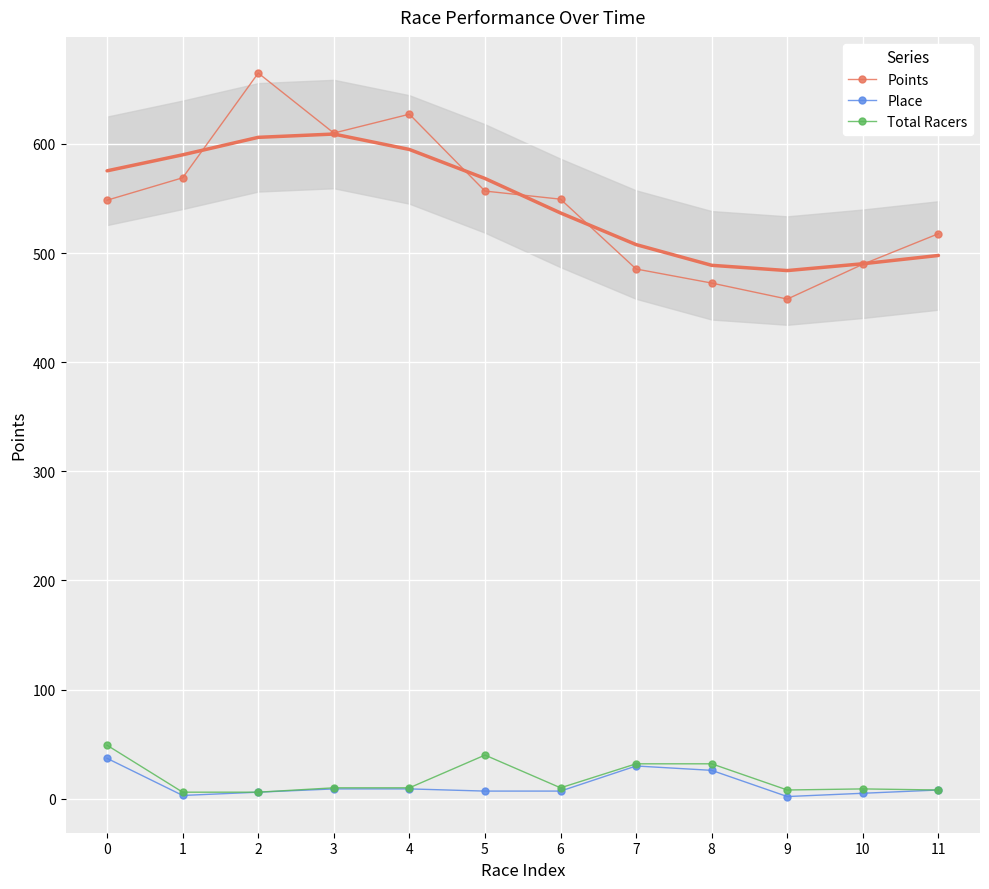

Which series has the widest spread of values?

Points